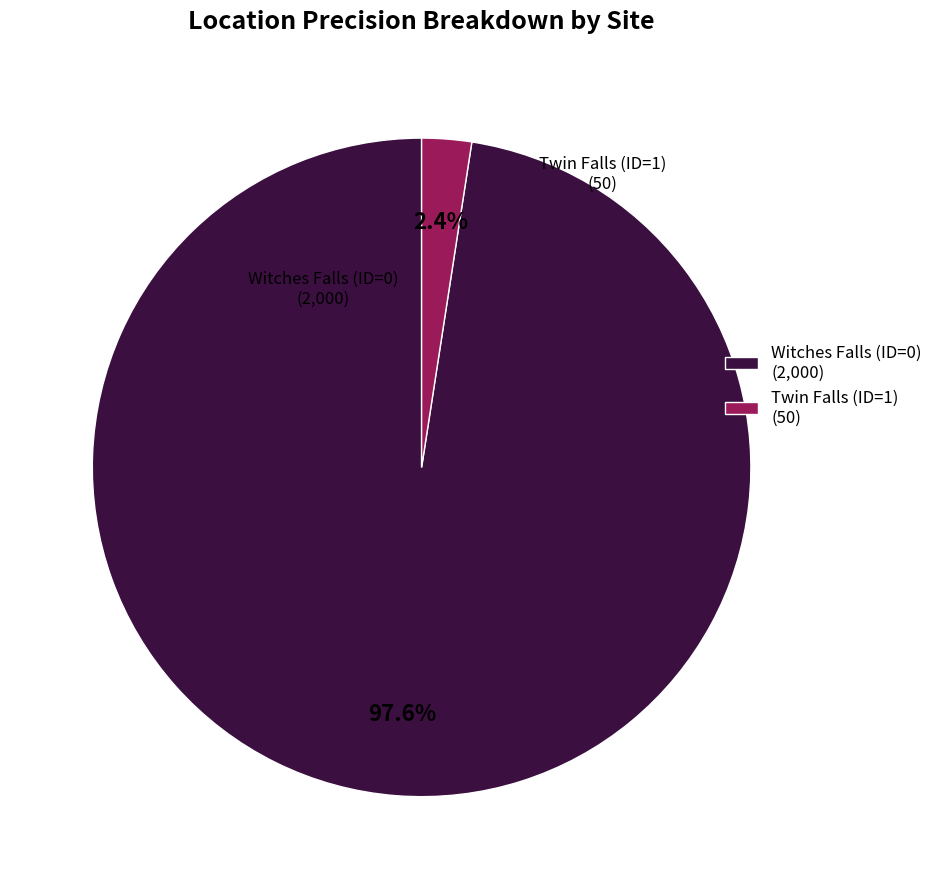

How many segments does this pie chart have?

2